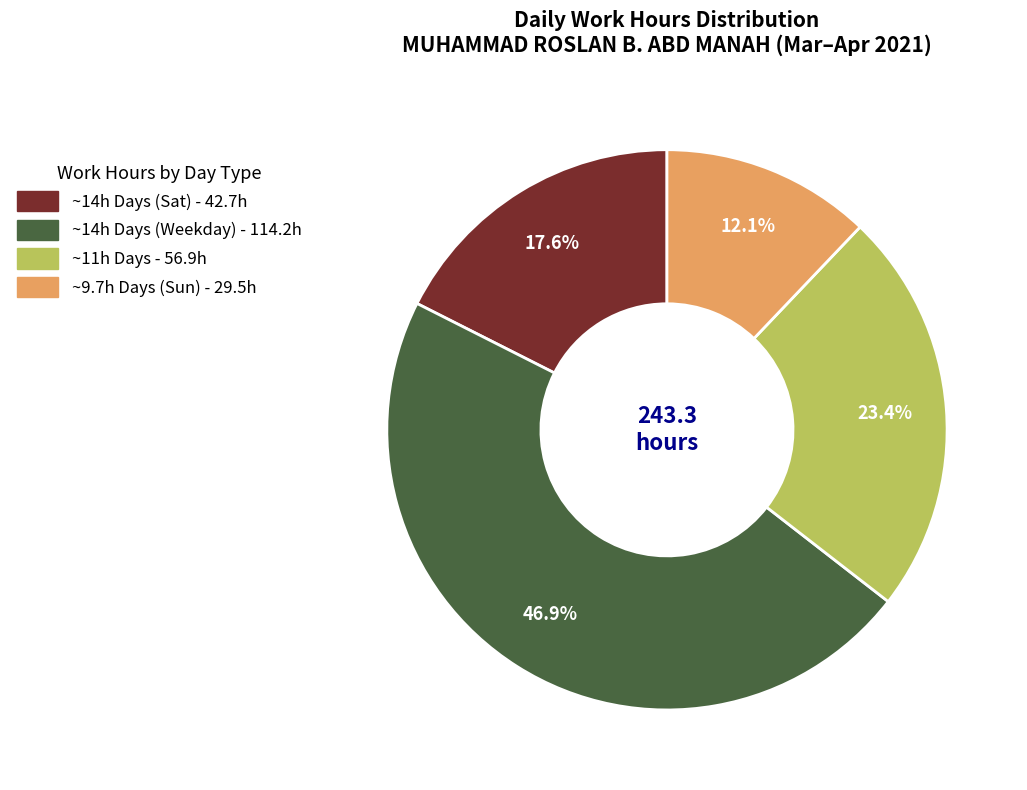

Is there any slice that represents more than half of the pie?

No